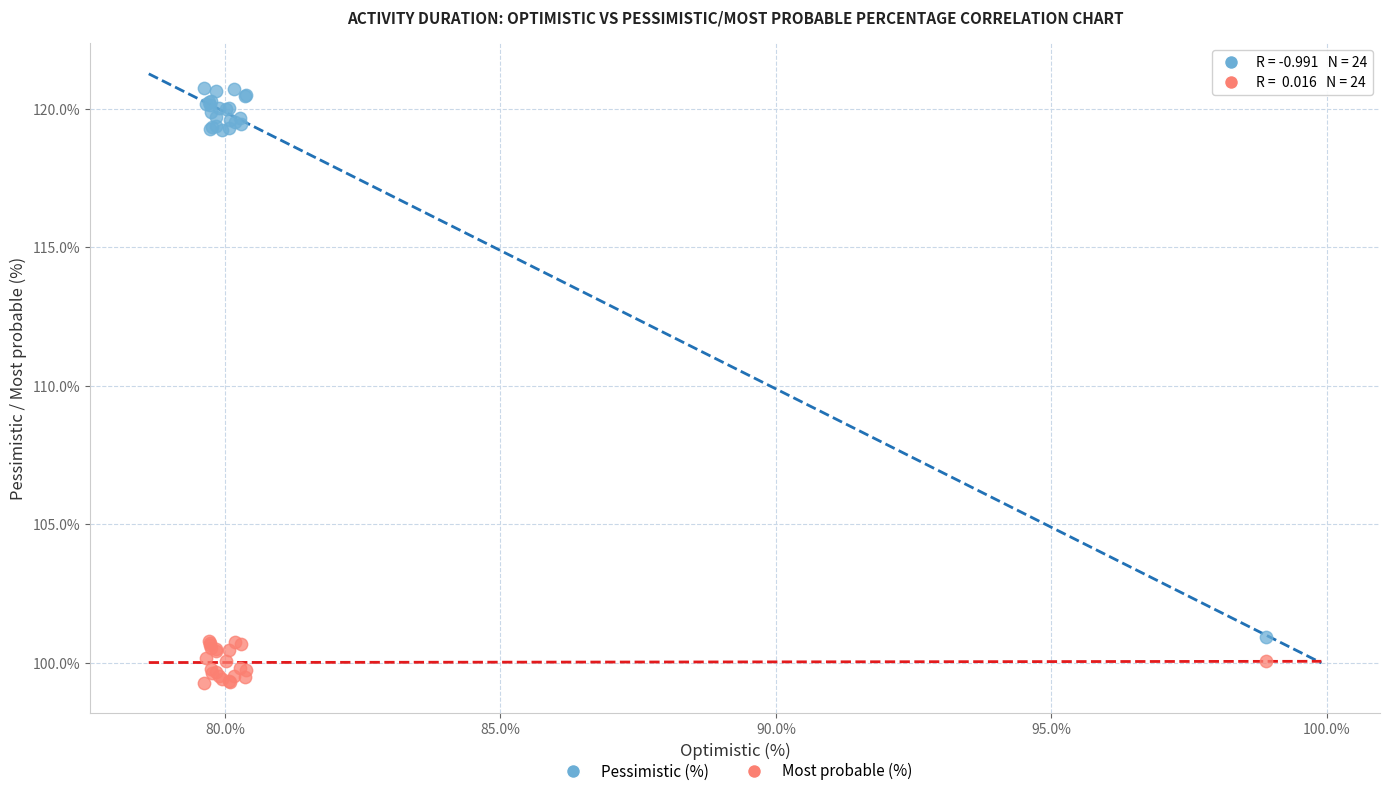

What is the X range (max minus min) for the scatter plot?

19.3